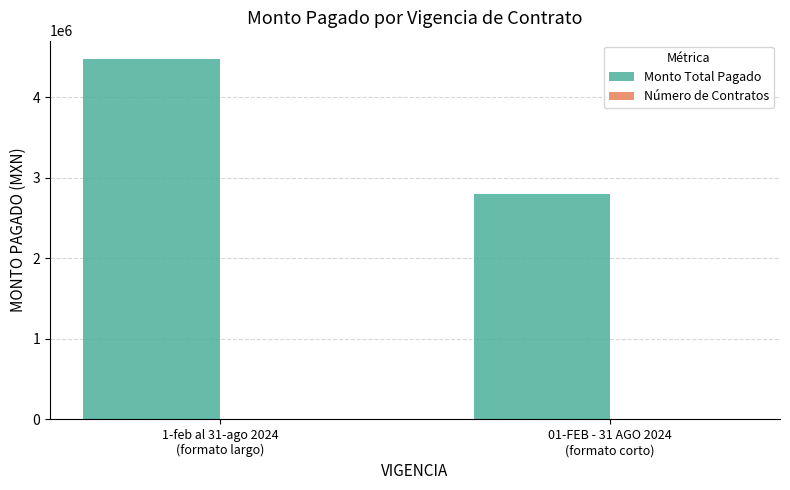

Which series has the largest total across all categories?

Monto Total Pagado